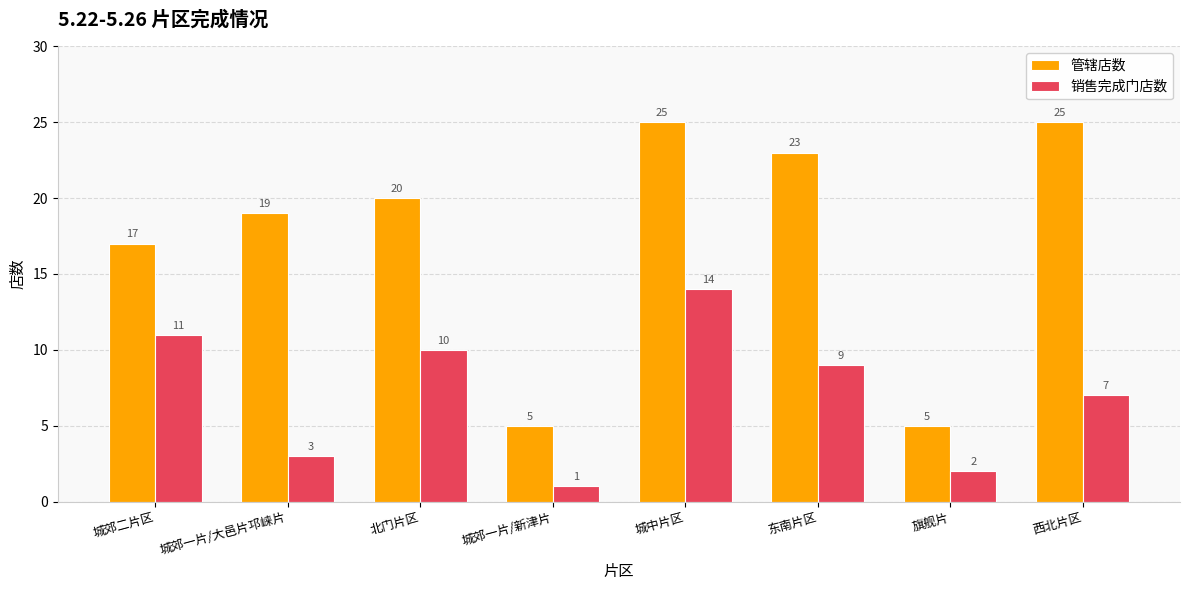

The 销售完成门店数 series shows 3 at 东南片区. True or false?

False